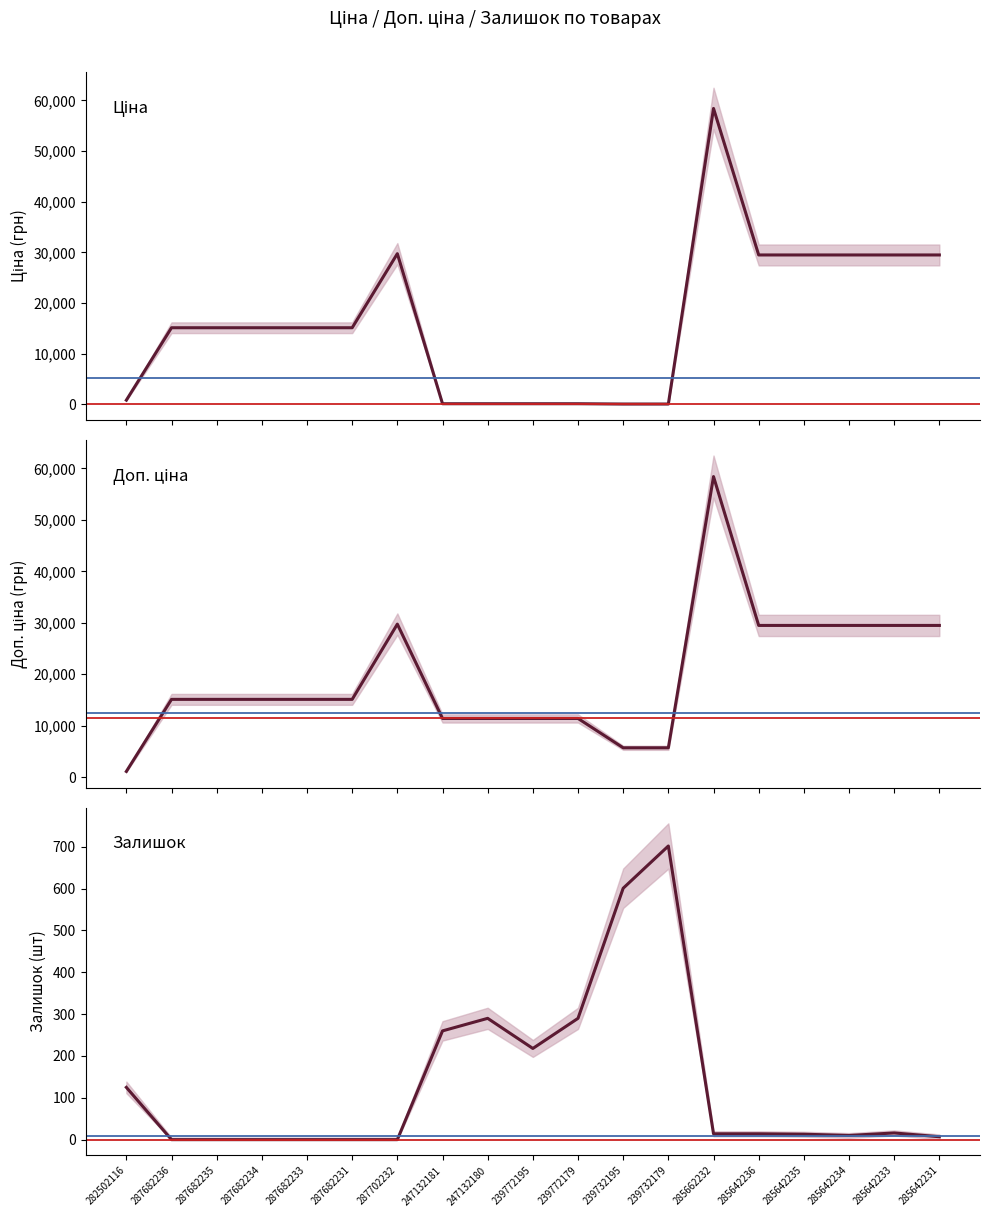

The Доп. ціна series shows 79366.6 at 285662232. True or false?

False